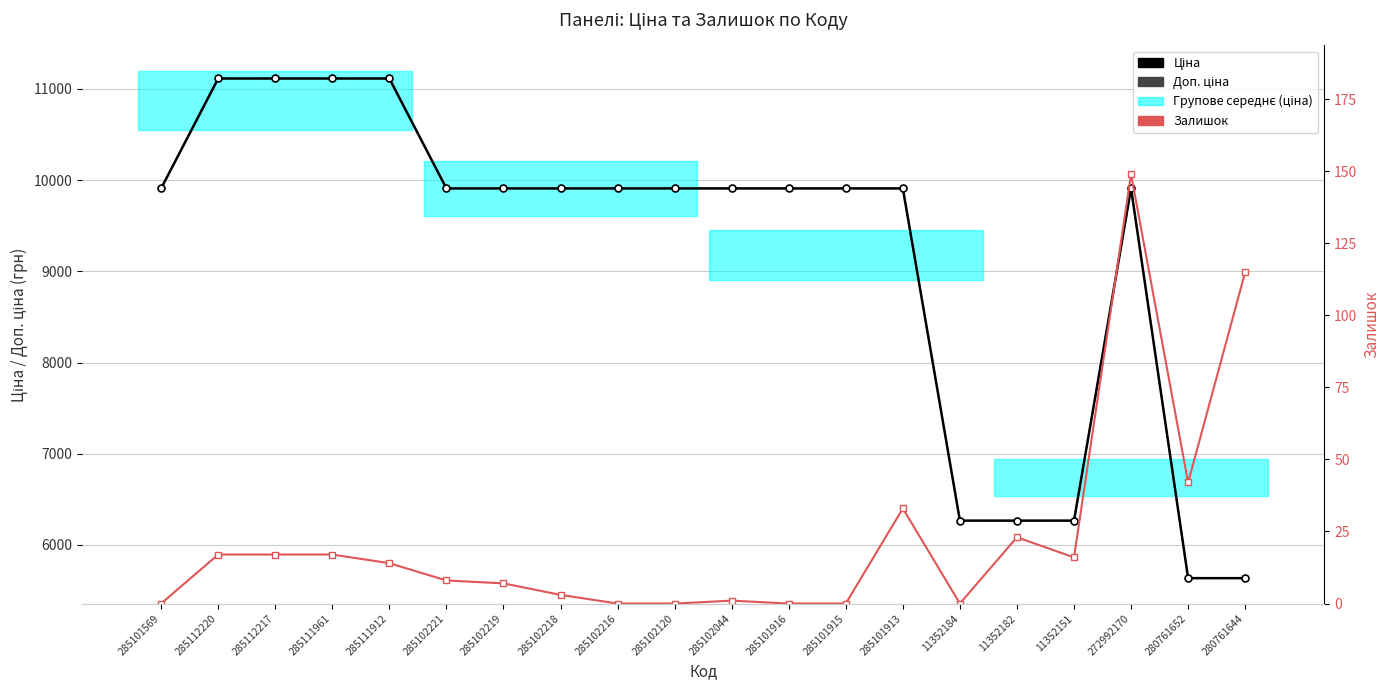

At which label does Доп. ціна reach its minimum?

280761652